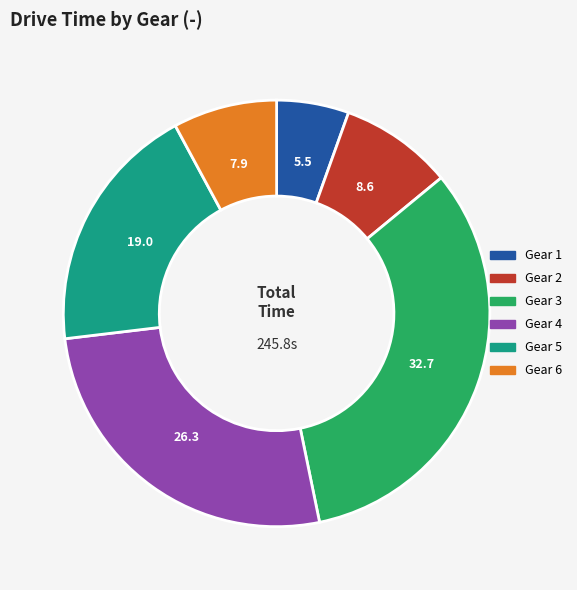

Which slice is the largest?

Gear 3